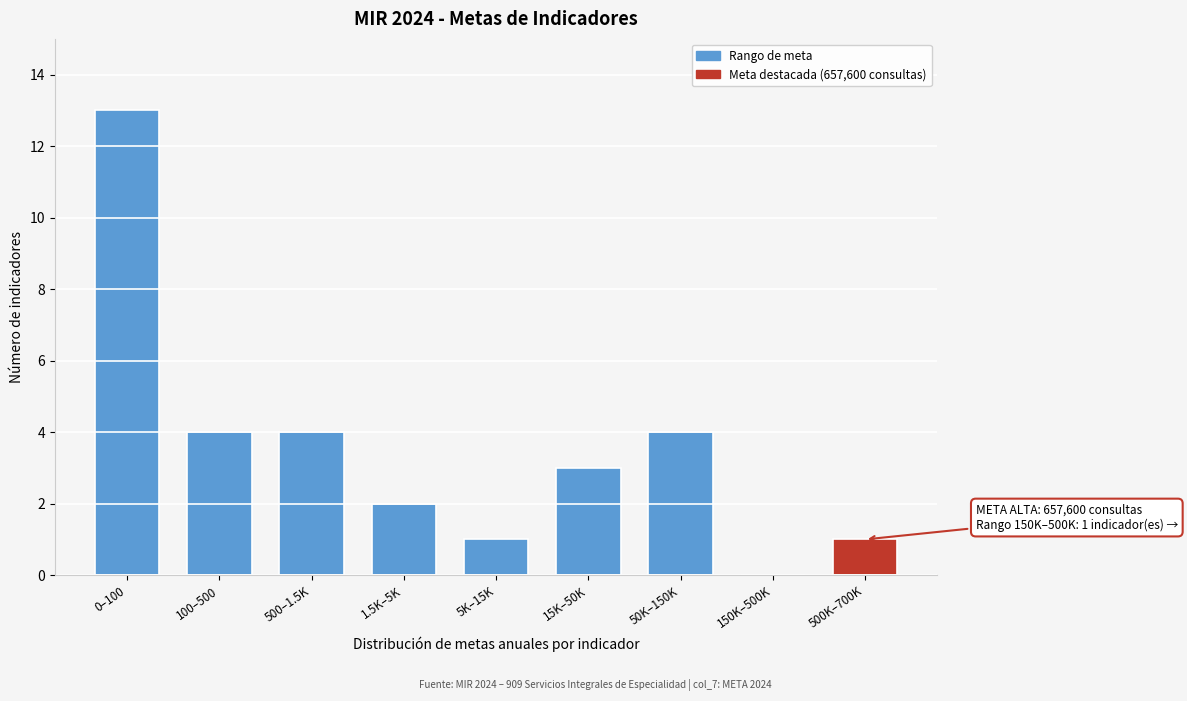

Reading right to left, what are all the values shown in this chart?

500K–700K=1	150K–500K=0	50K–150K=4	15K–50K=3	5K–15K=1	1.5K–5K=2	500–1.5K=4	100–500=4	0–100=13